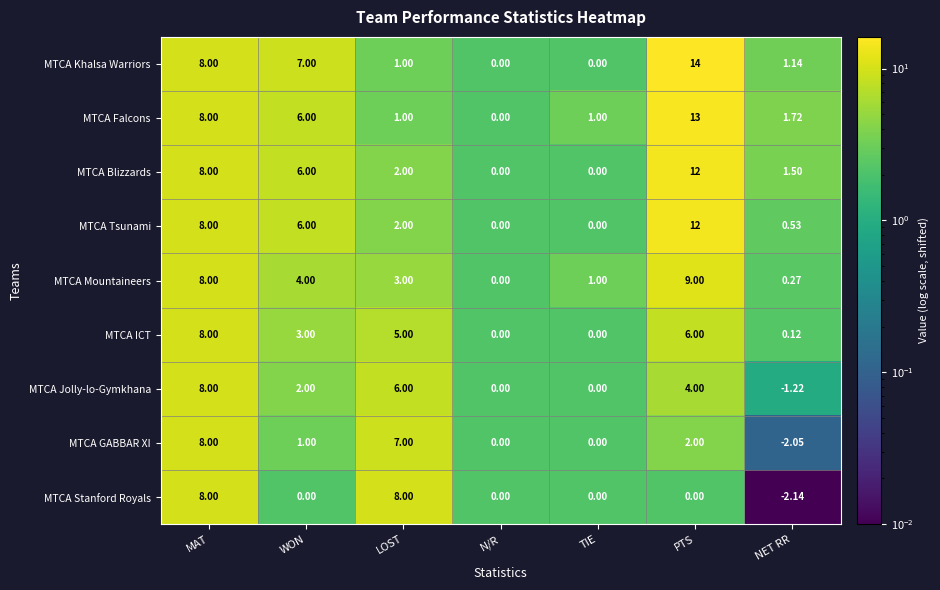

What is the total value across all series at MAT?

72.0